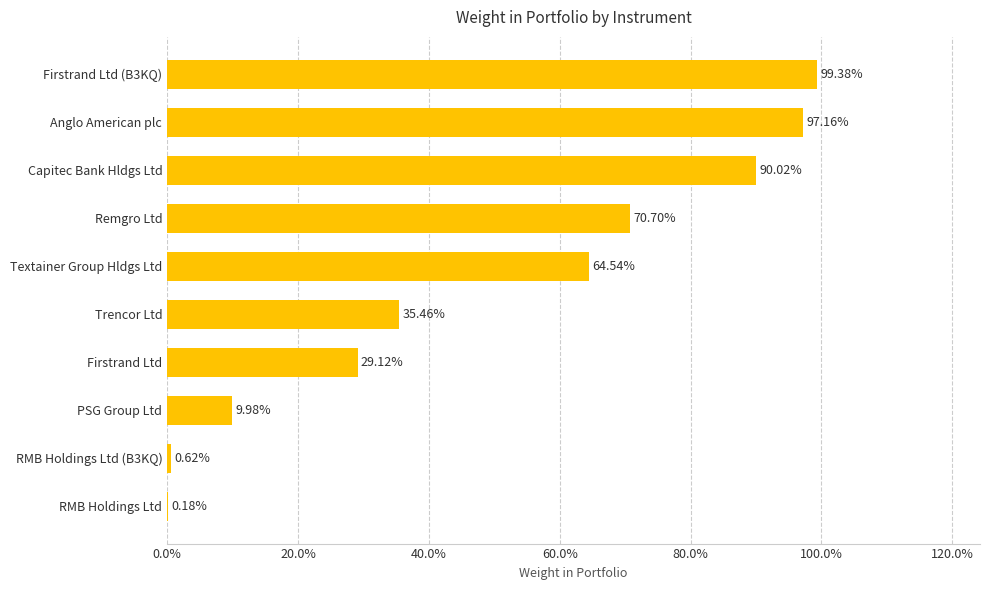

Count the number of data series in this chart.

1